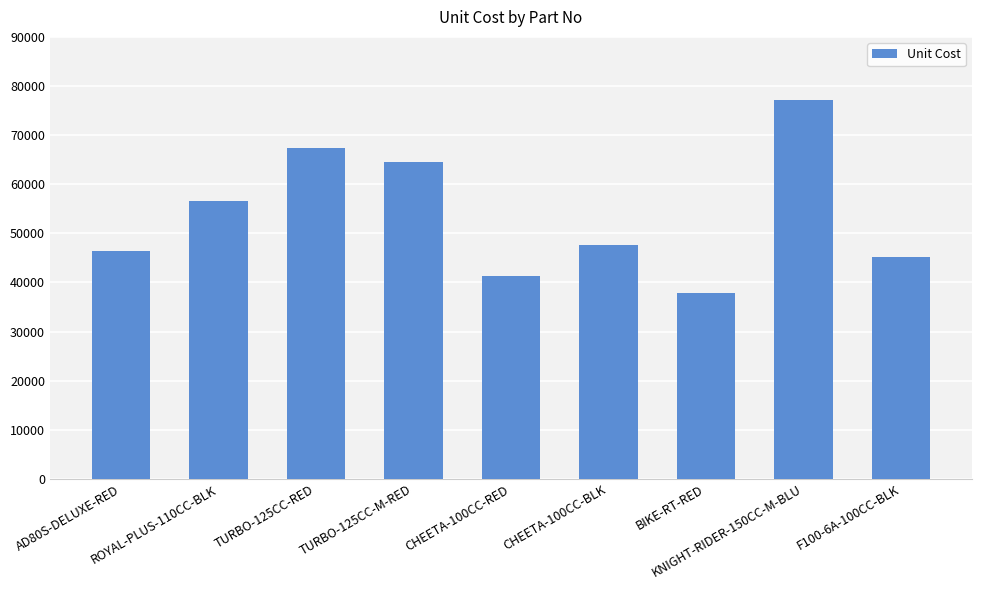

The value at KNIGHT-RIDER-150CC-M-BLU is 77180.3. True or false?

True